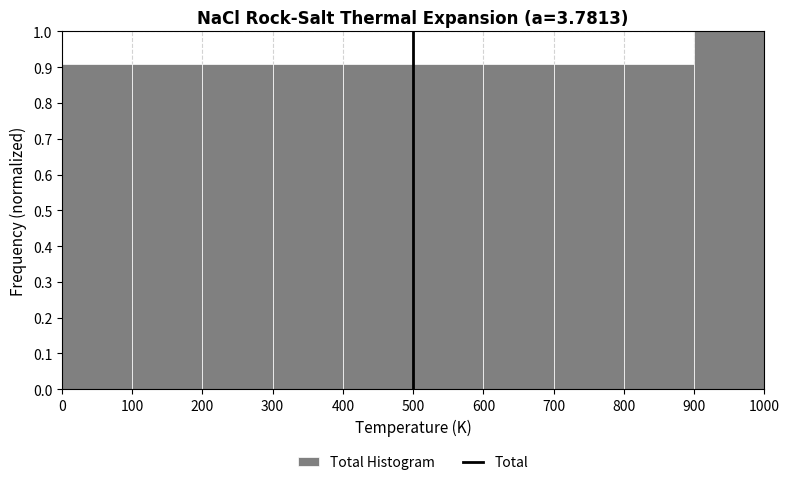

Reading left to right, list every bar in this chart as the range it spans on the x-axis followed by its height. The values are not printed on the chart, so give them approximately, as read against the axis.

0 to 100: 0.91
100 to 200: 0.91
200 to 300: 0.91
300 to 400: 0.91
400 to 500: 0.91
500 to 600: 0.91
600 to 700: 0.91
700 to 800: 0.91
800 to 900: 0.91
900 to 1000: 1.00